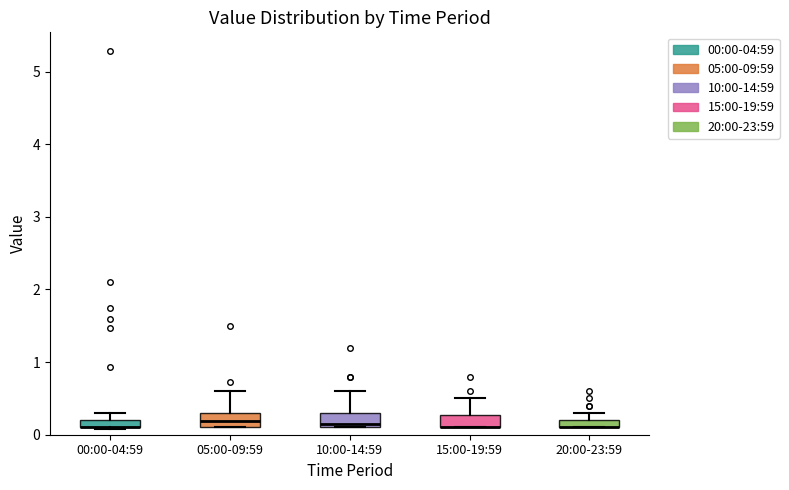

Where is the upper edge of the box for 20:00-23:59 on the y-axis? The values are not printed on the chart, so give them approximately, as read against the axis.

0.2